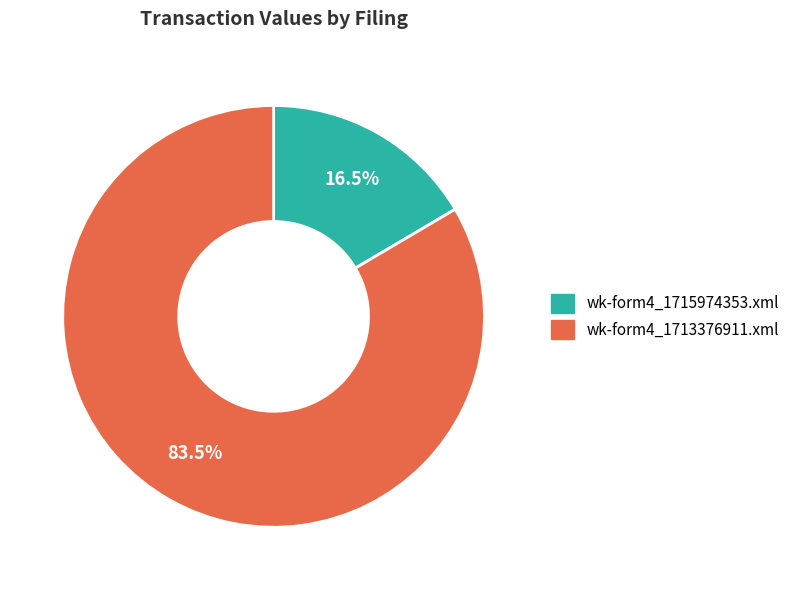

Rank the categories by value from highest to lowest.

wk-form4_1713376911.xml, wk-form4_1715974353.xml